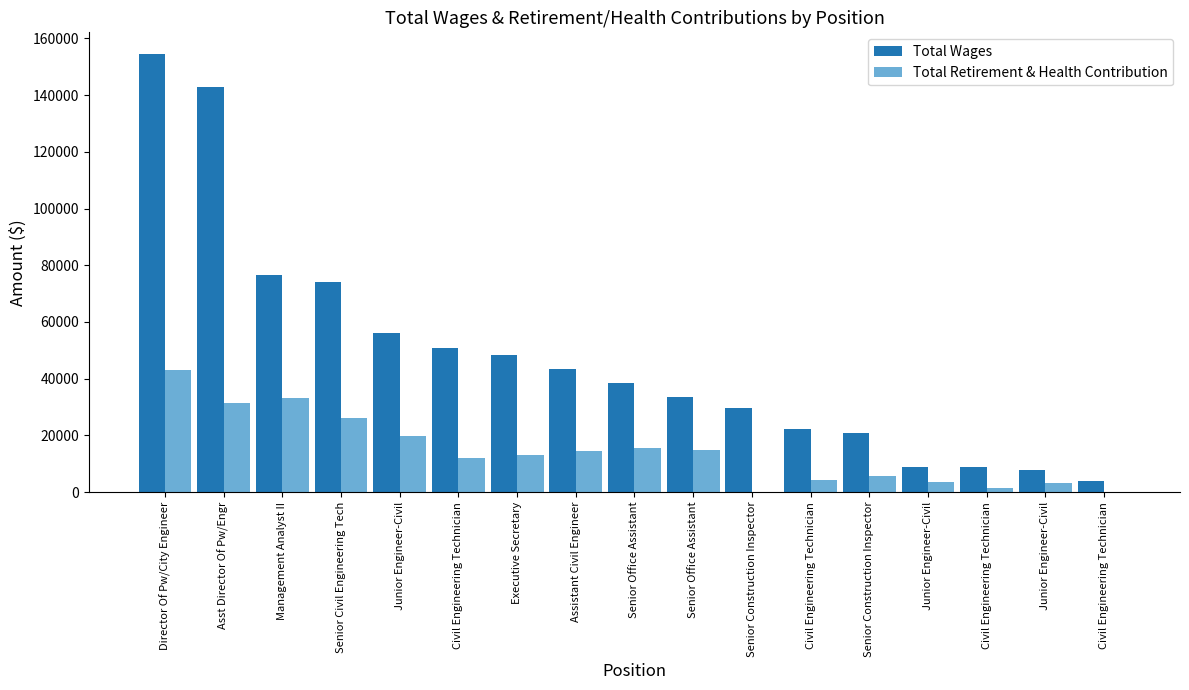

What is the spread (max minus min) of values at Asst Director Of Pw/Engr?

111421